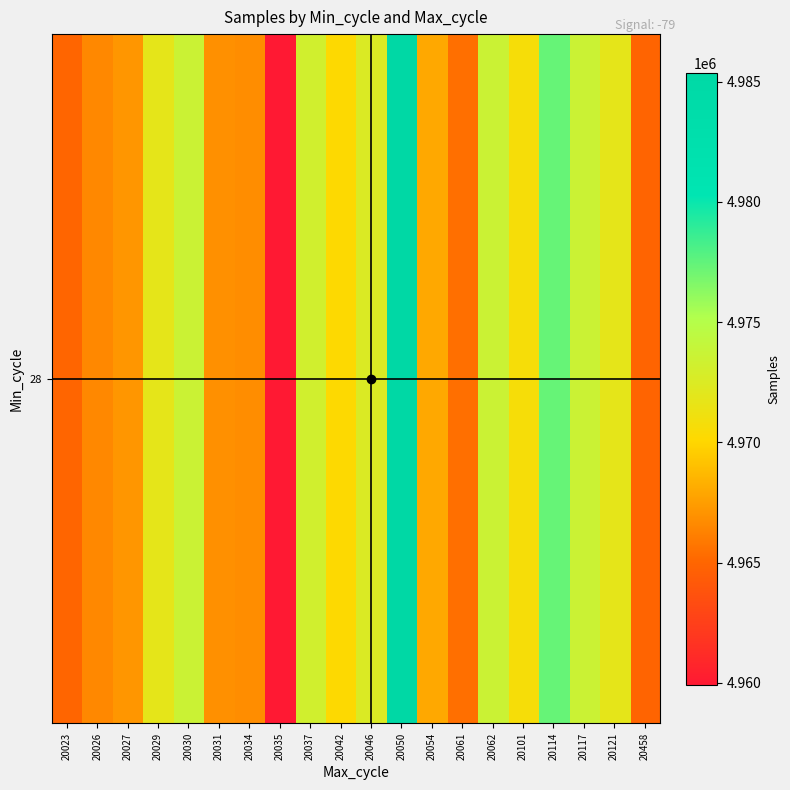

Approximately how many times larger is the value at 20026 compared to 20023?

1.0